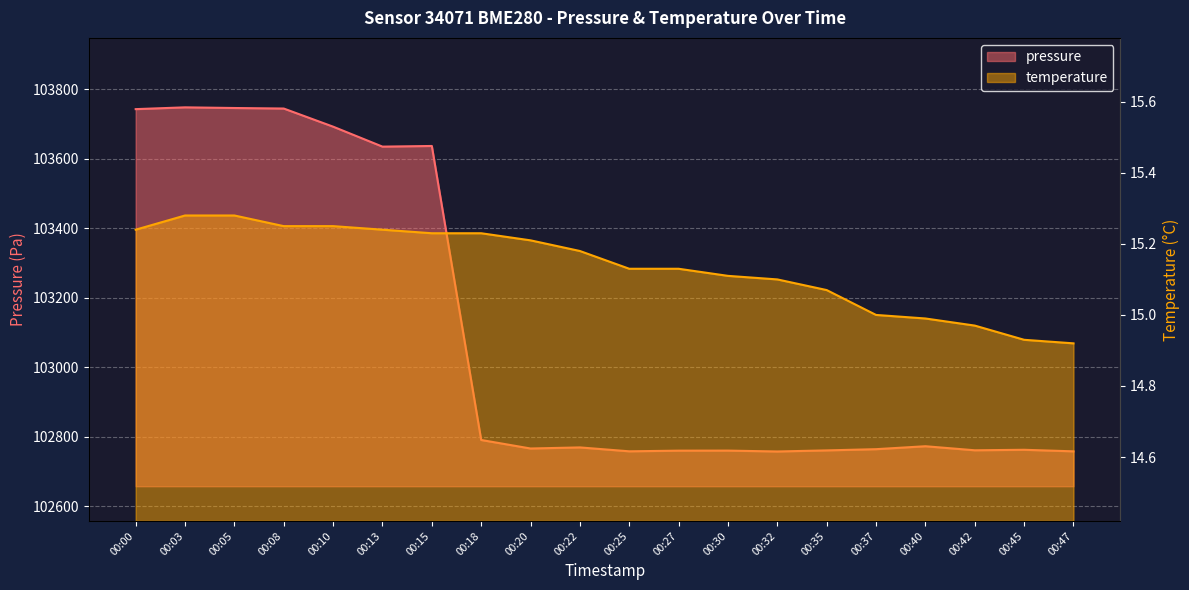

What is the total value across all series at 00:22?

102784.3